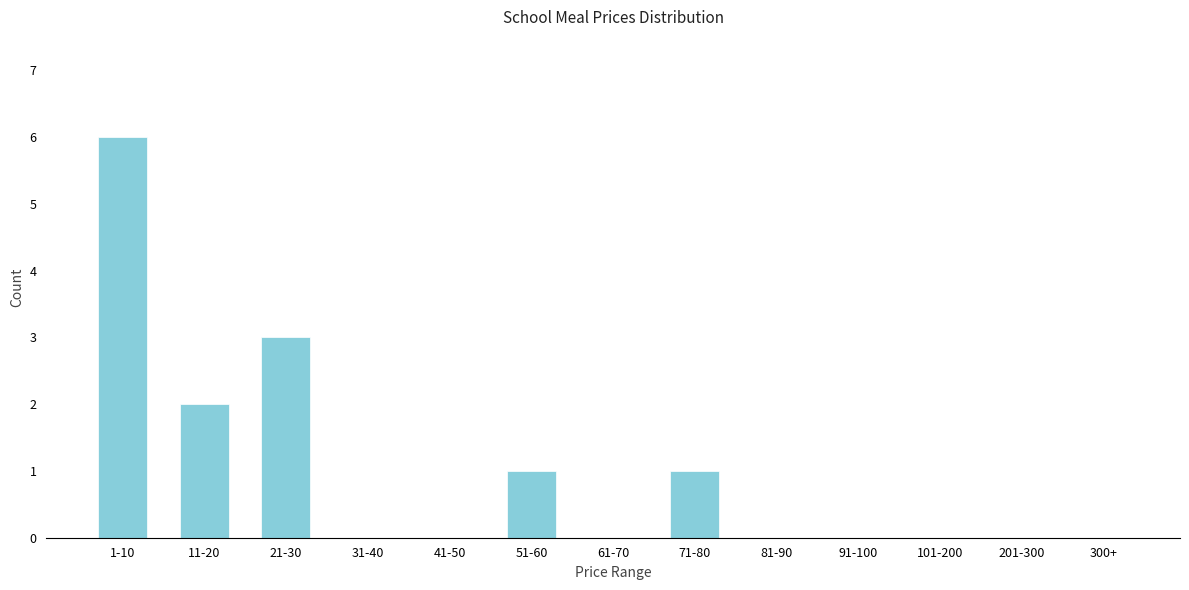

Reading left to right, list all the values displayed in this chart.

1-10=6	11-20=2	21-30=3	31-40=0	41-50=0	51-60=1	61-70=0	71-80=1	81-90=0	91-100=0	101-200=0	201-300=0	300+=0